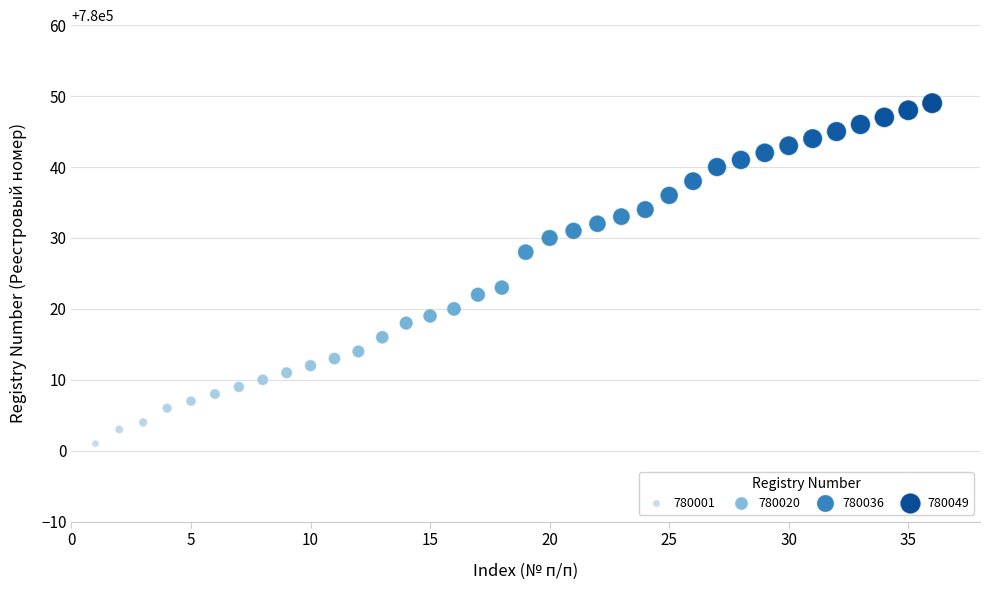

What is the range of Y values (max minus min)?

48